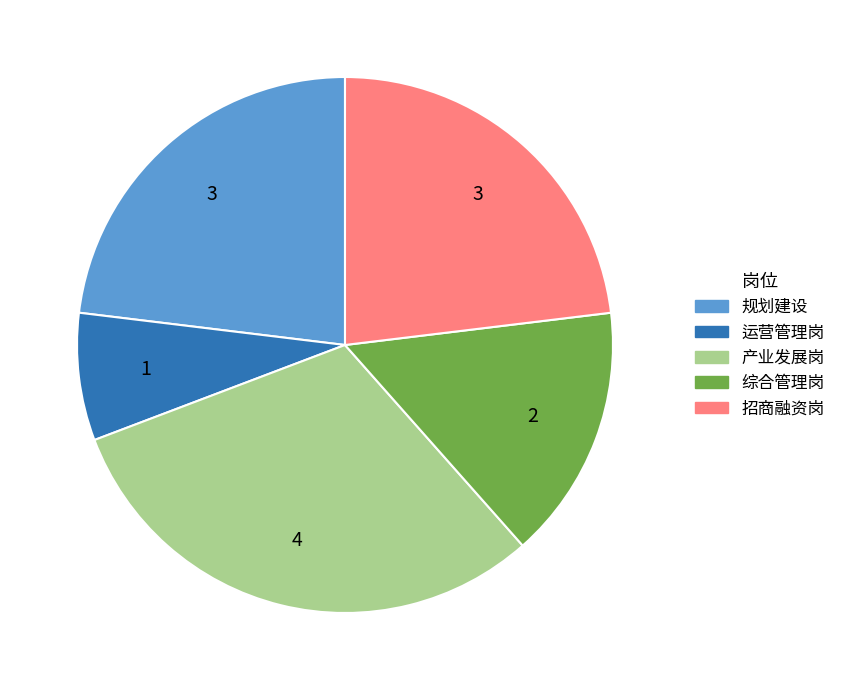

Combined, do 综合管理岗 and 产业发展岗 account for over 50%?

No